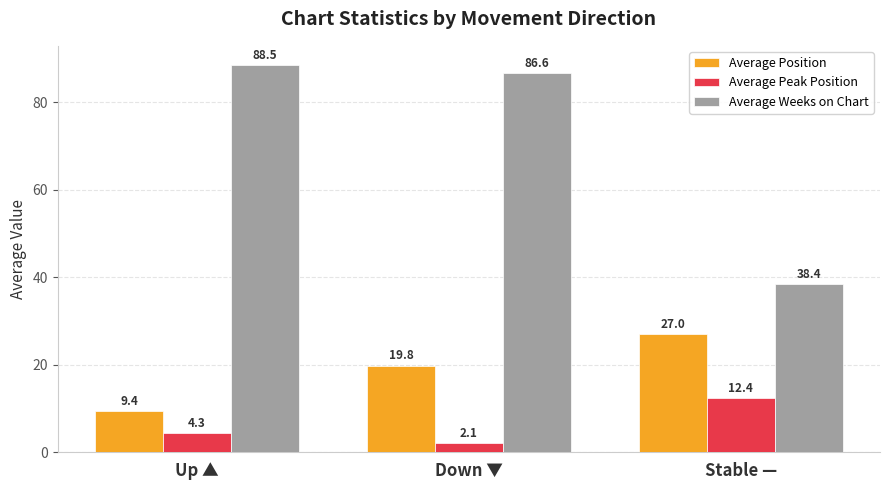

Reading left to right, transcribe all the data shown in this chart.

Average Position: 9.4	19.8	27.0
Average Peak Position: 4.3	2.1	12.4
Average Weeks on Chart: 88.5	86.6	38.4